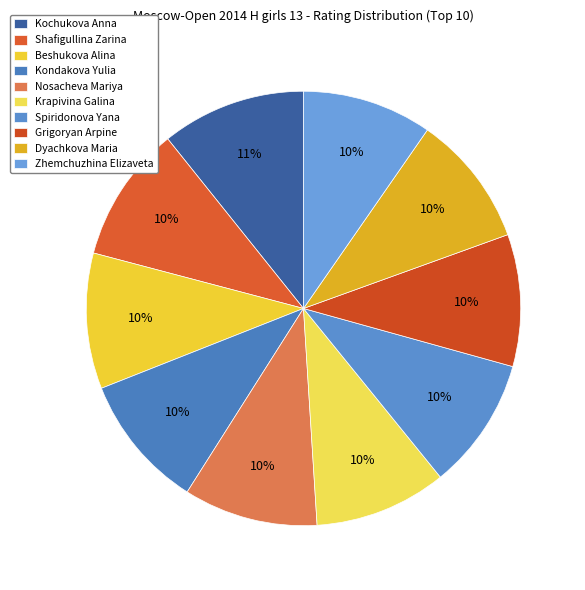

To the nearest percent, what is the difference between the largest and smallest slice percentages?

1%